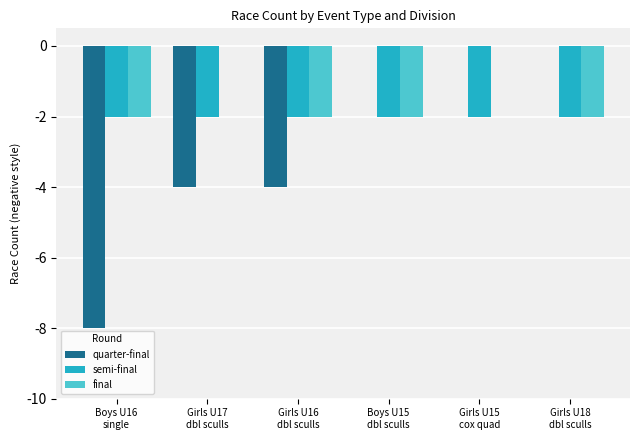

What is the spread (max minus min) of values at Boys U16
single?

6